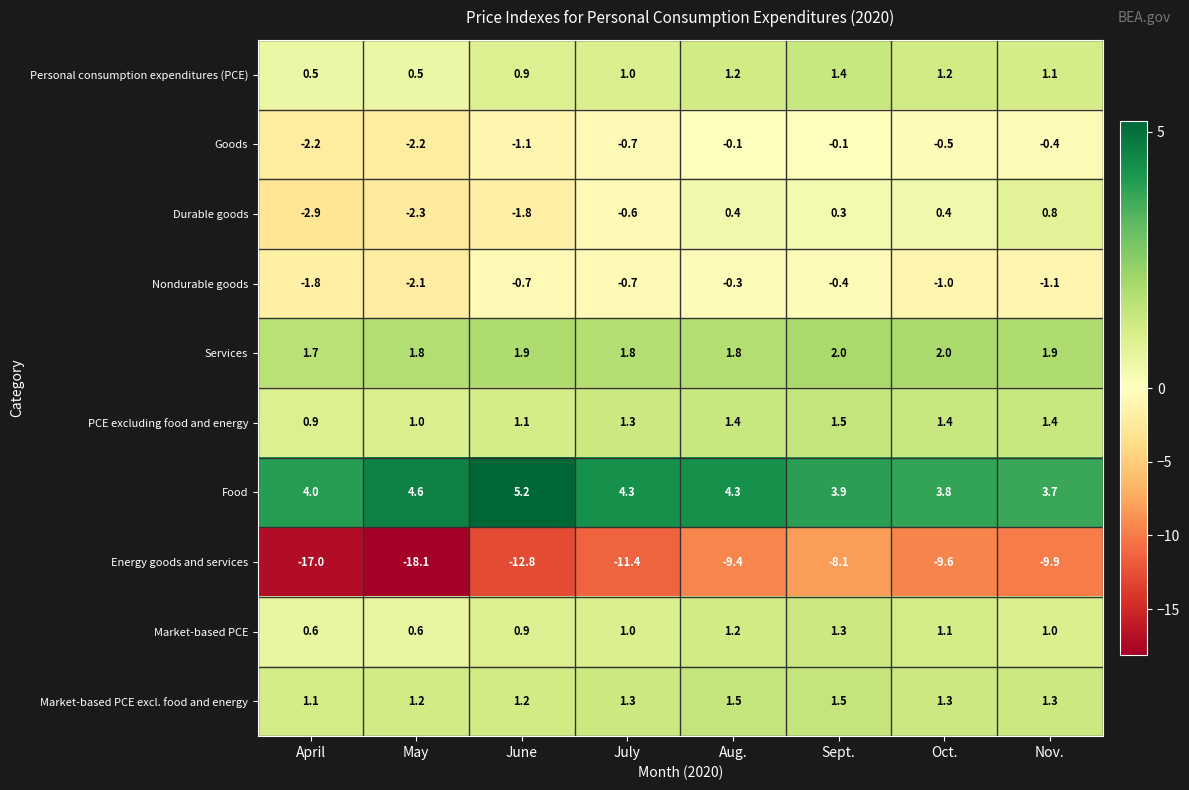

Rank the series at Oct. from highest to lowest value.

Food, Services, PCE excluding food and energy, Market-based PCE excl. food and energy, Personal consumption expenditures (PCE), Market-based PCE, Durable goods, Goods, Nondurable goods, Energy goods and services